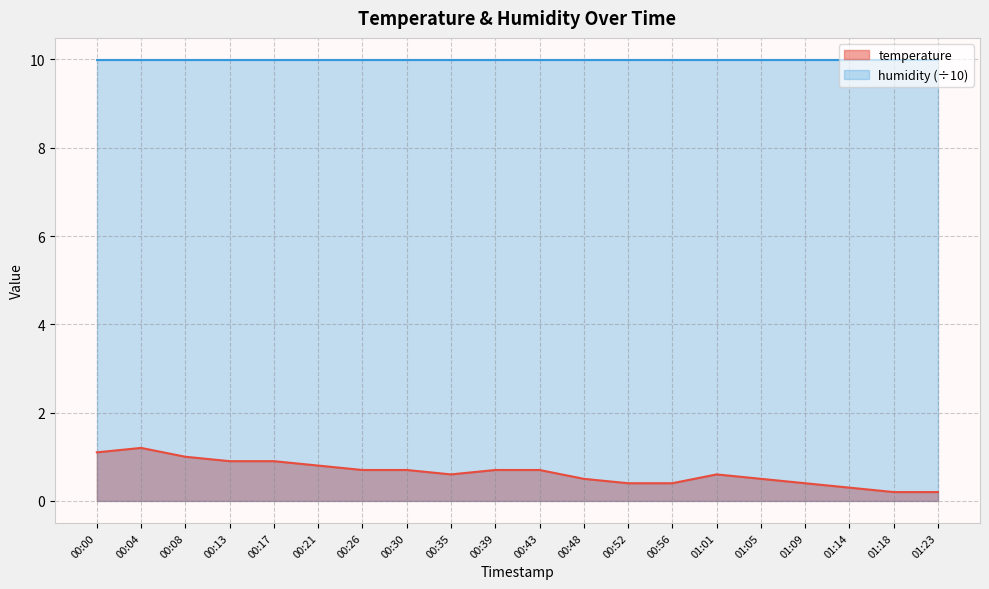

What is the change in value from 00:13 to 00:48?

-0.4